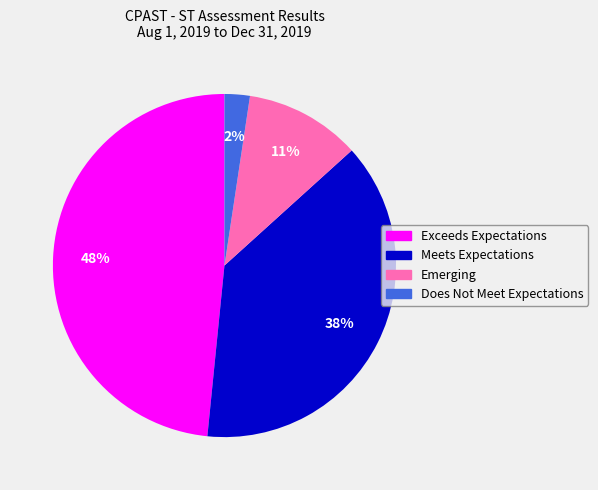

To the nearest percent, what is the difference between the largest and smallest slice percentages?

46%